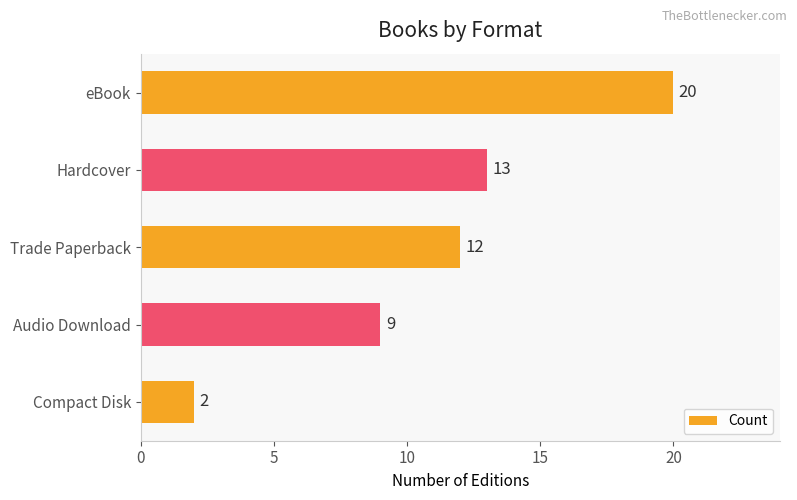

What is the change in value from eBook to Audio Download?

-11